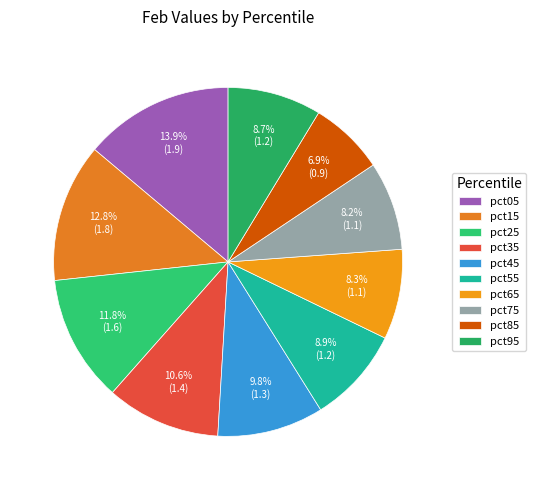

Combined, what portion of the pie is pct65 and pct25?

20.1%